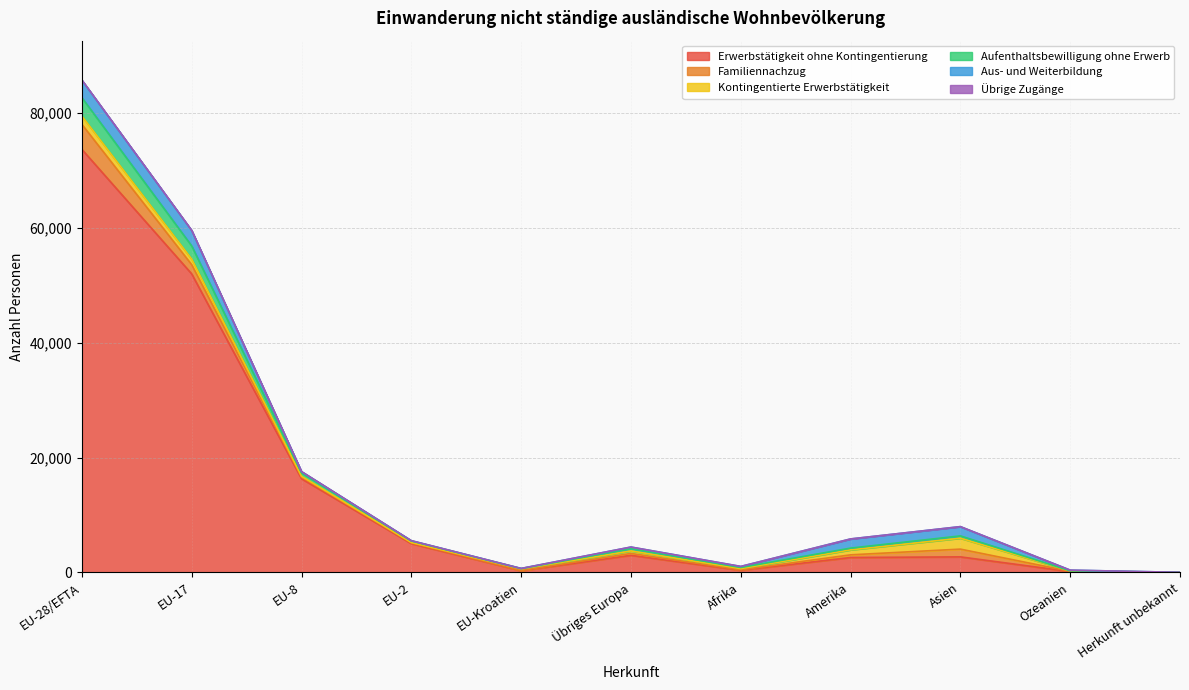

What is the sum of the Erwerbstätigkeit ohne Kontingentierung values at Asien and Afrika?

3069